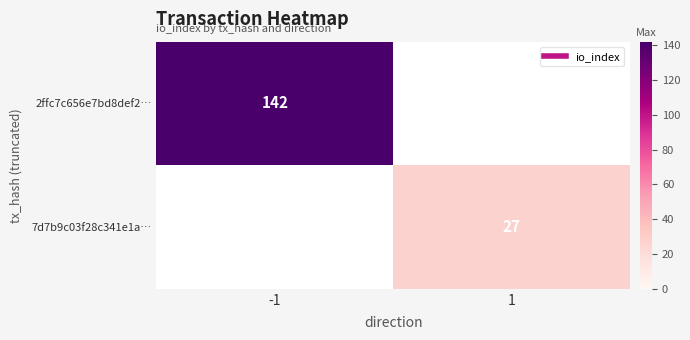

Rank the series by their maximum value, from highest to lowest.

2ffc7c656e7bd8def2…, 7d7b9c03f28c341e1a…